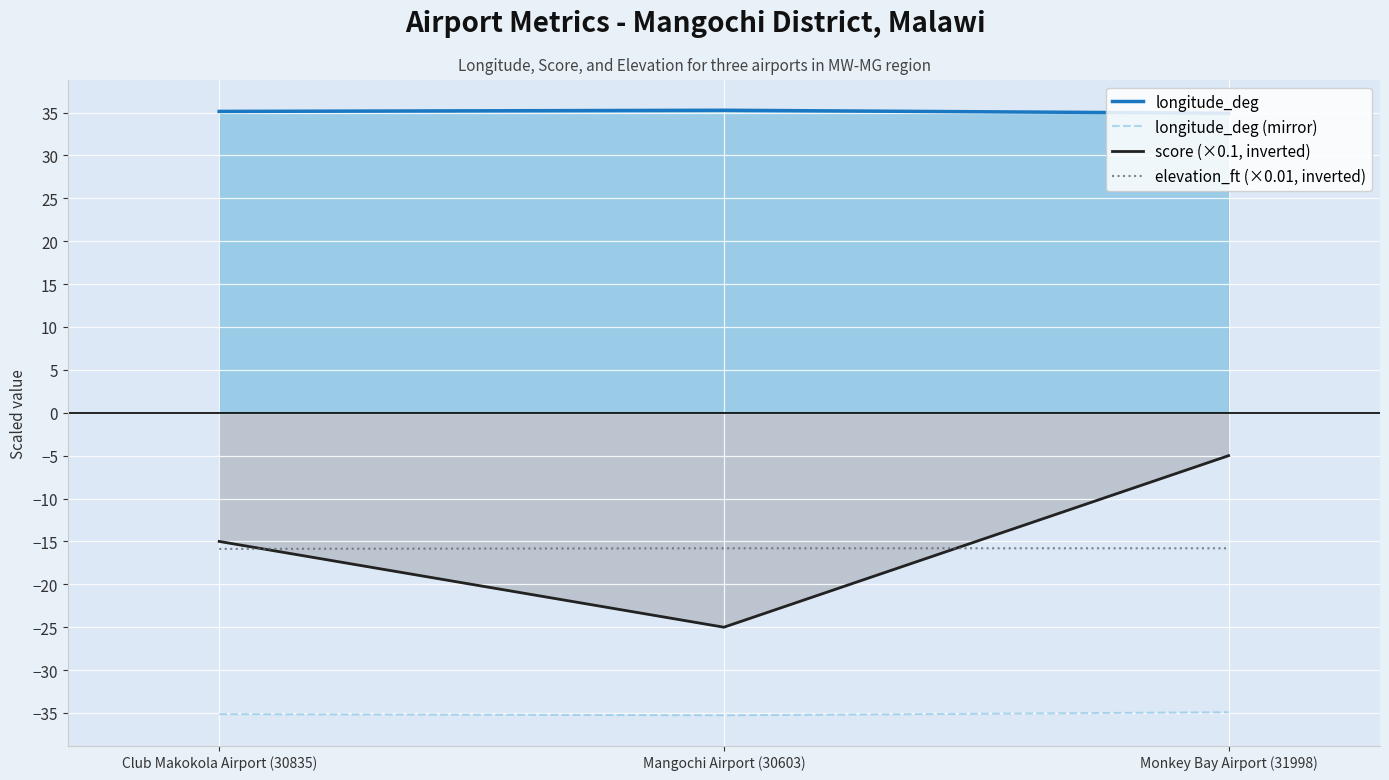

Reading left to right, what are all the values shown in this chart?

longitude_deg: Club Makokola Airport (30835)=35.1	Mangochi Airport (30603)=35.3	Monkey Bay Airport (31998)=34.9
longitude_deg (mirror): Club Makokola Airport (30835)=-35.1	Mangochi Airport (30603)=-35.3	Monkey Bay Airport (31998)=-34.9
score (×0.1, inverted): Club Makokola Airport (30835)=-15.0	Mangochi Airport (30603)=-25.0	Monkey Bay Airport (31998)=-5.0
elevation_ft (×0.01, inverted): Club Makokola Airport (30835)=-15.9	Mangochi Airport (30603)=-15.8	Monkey Bay Airport (31998)=-15.8